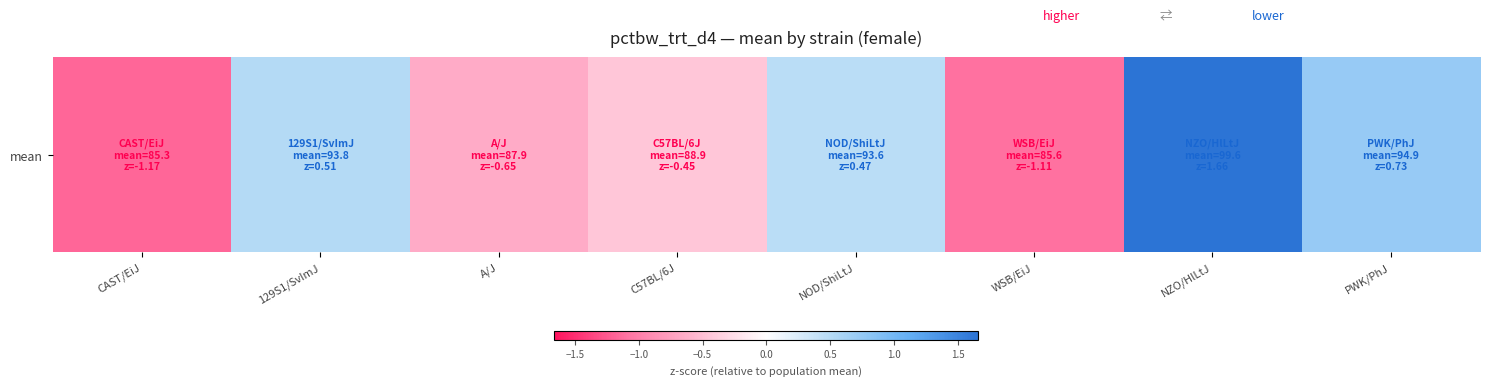

The value at WSB/EiJ is -0.3. True or false?

False